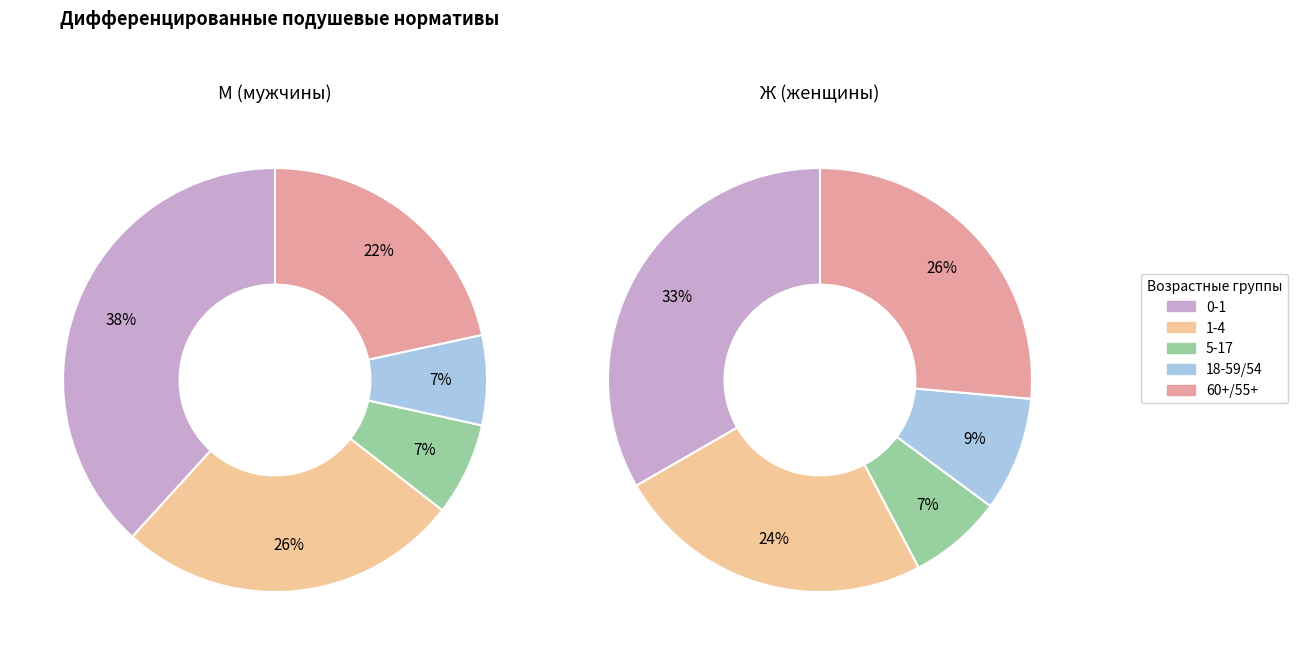

The 60+/55+ slice represents 22% of the pie. True or false?

True